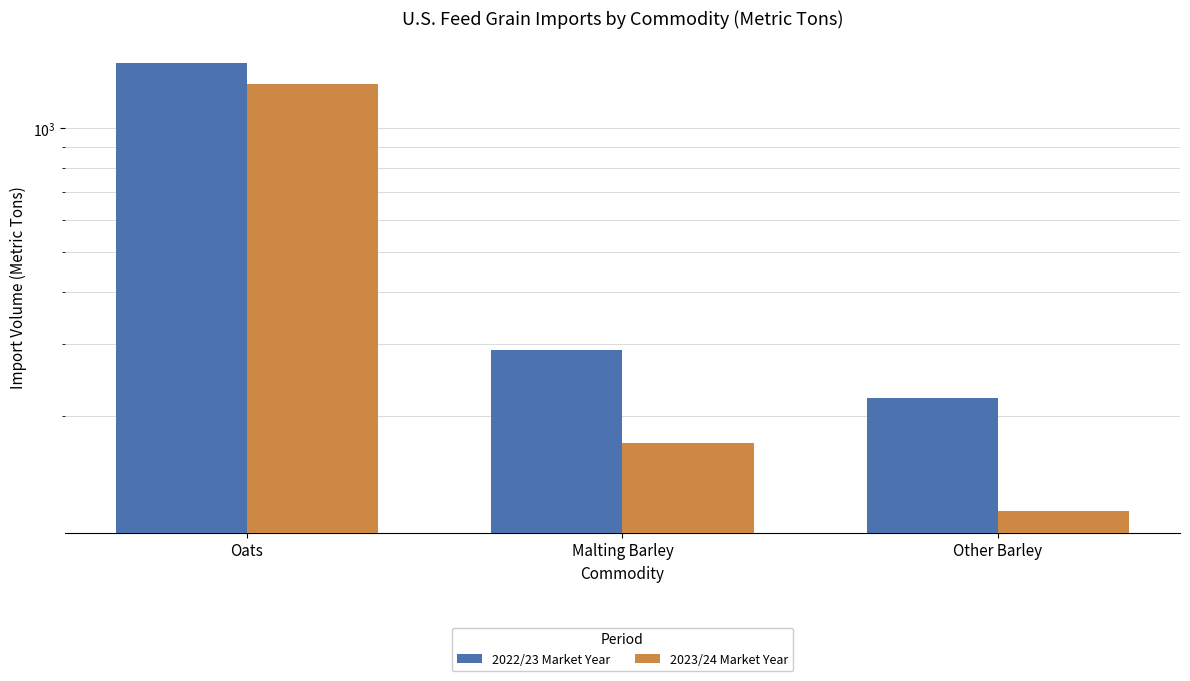

Where does the 2023/24 Market Year series first go above 171?

Oats